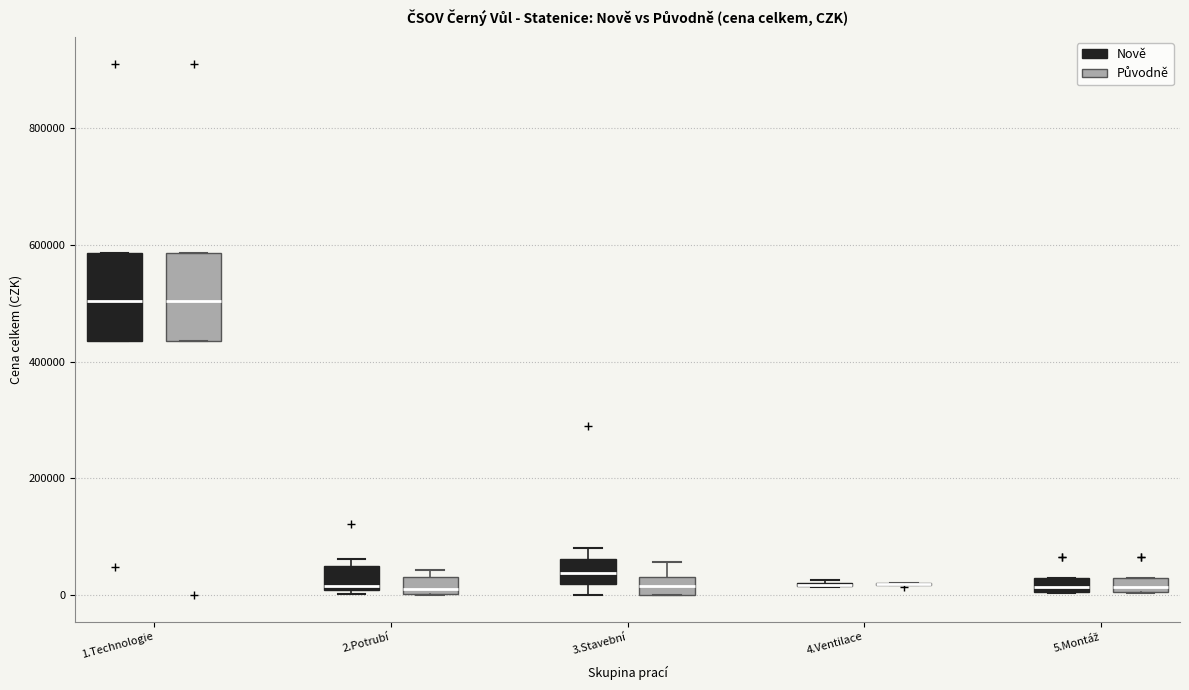

Where is the lower edge of the box for 1.Technologie (Nově) on the y-axis? The values are not printed on the chart, so give them approximately, as read against the axis.

440000